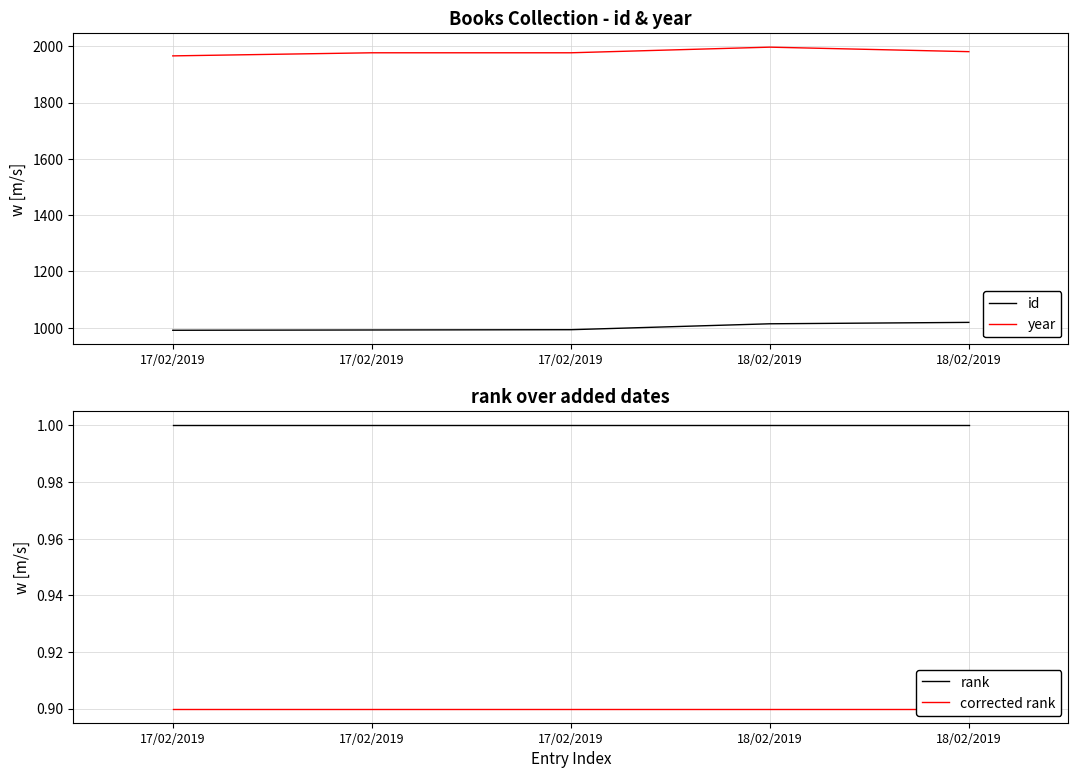

Is this an area chart (filled region under the line)?

No